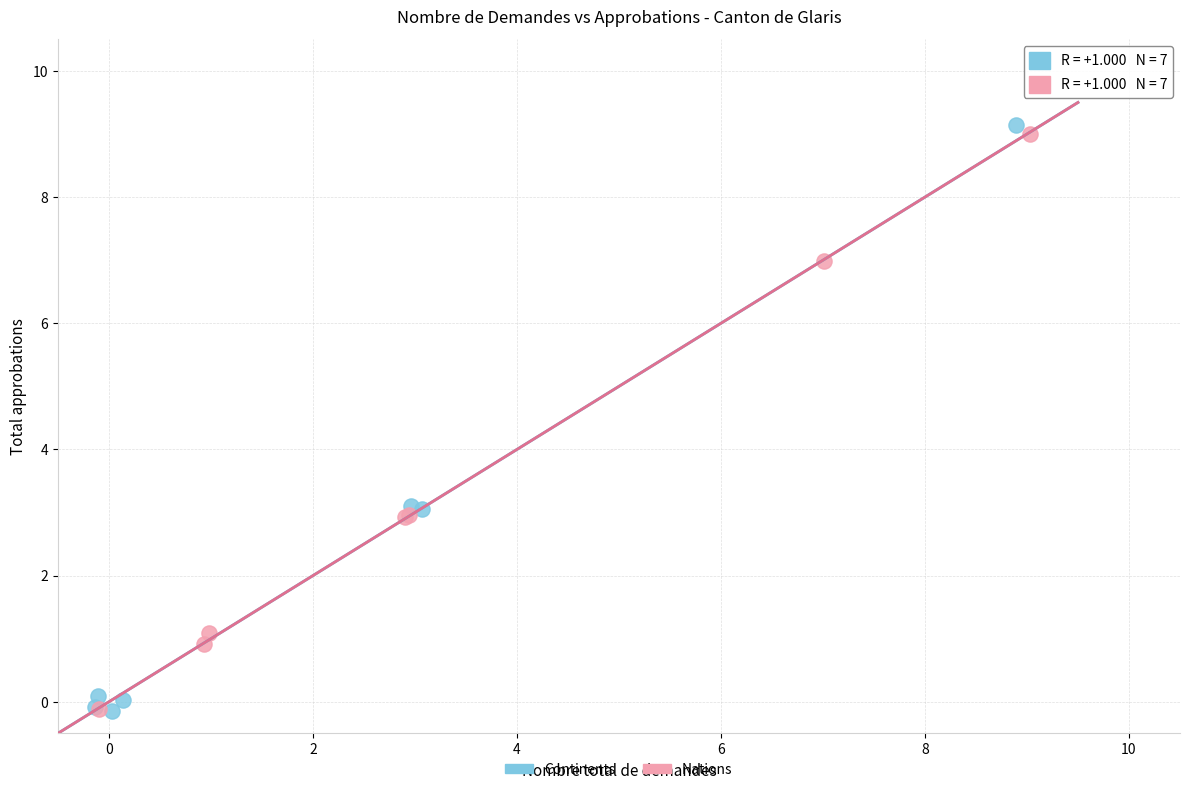

What are all the series names shown in the legend?

Continents, Nations